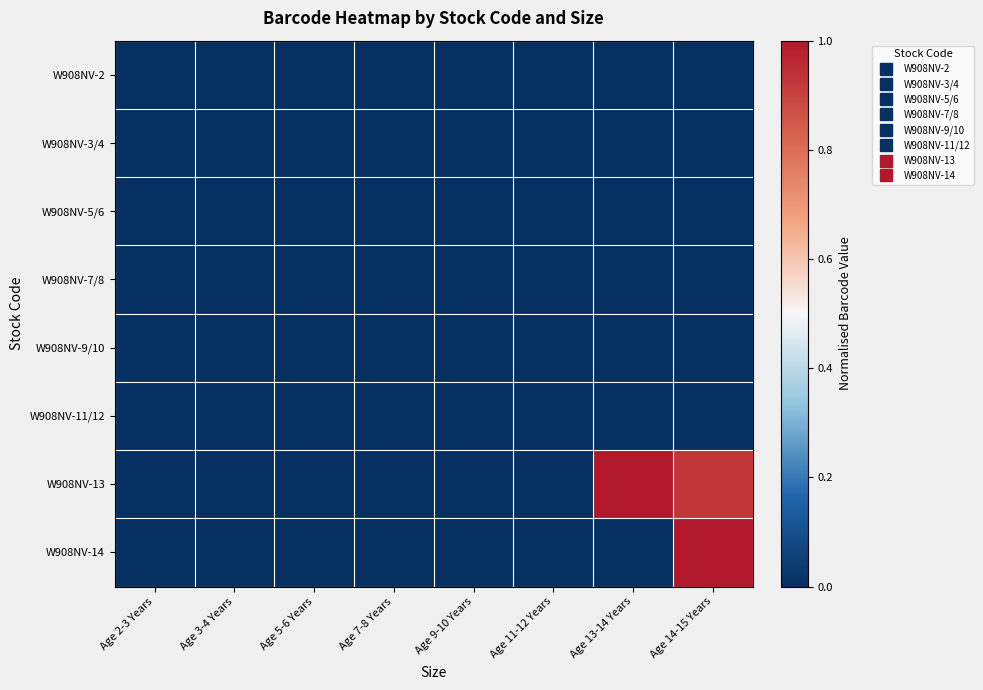

Which has a higher value, Age 11-12 Years or Age 2-3 Years?

Age 11-12 Years